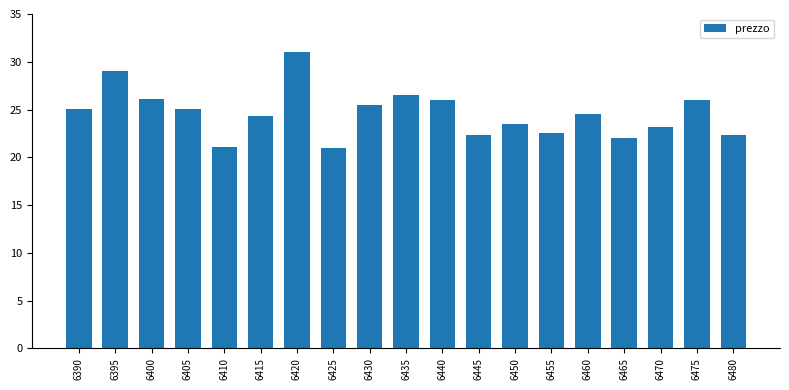

Between 6465 and 6460, which is larger?

6460